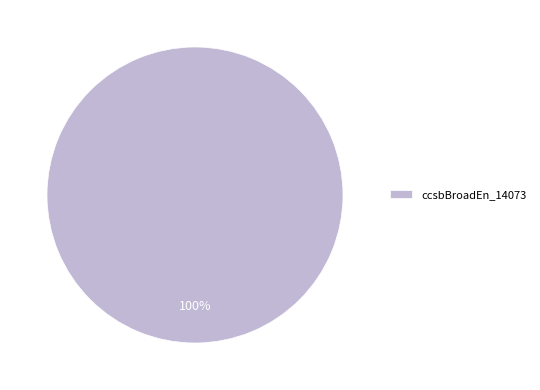

How many segments does this pie chart have?

1